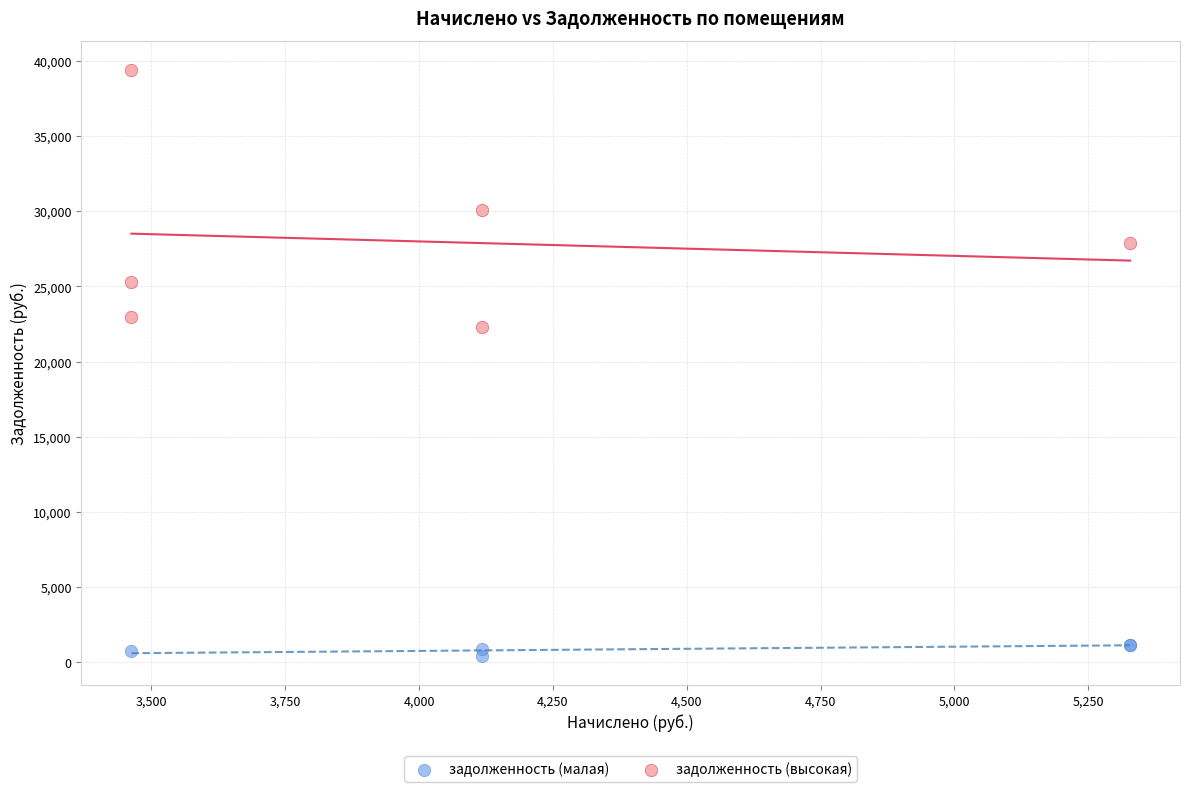

Which series has the largest Y range (max minus min)?

задолженность (высокая)